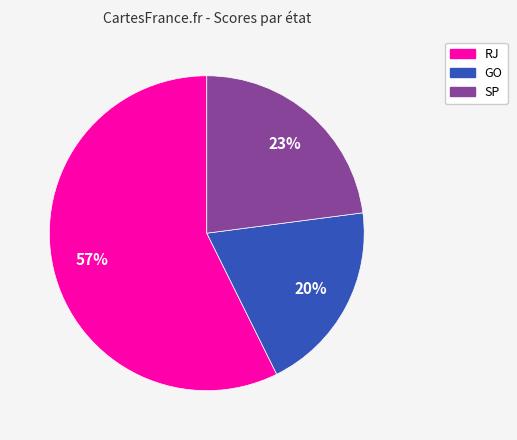

Is the sum of GO and SP greater than half?

No